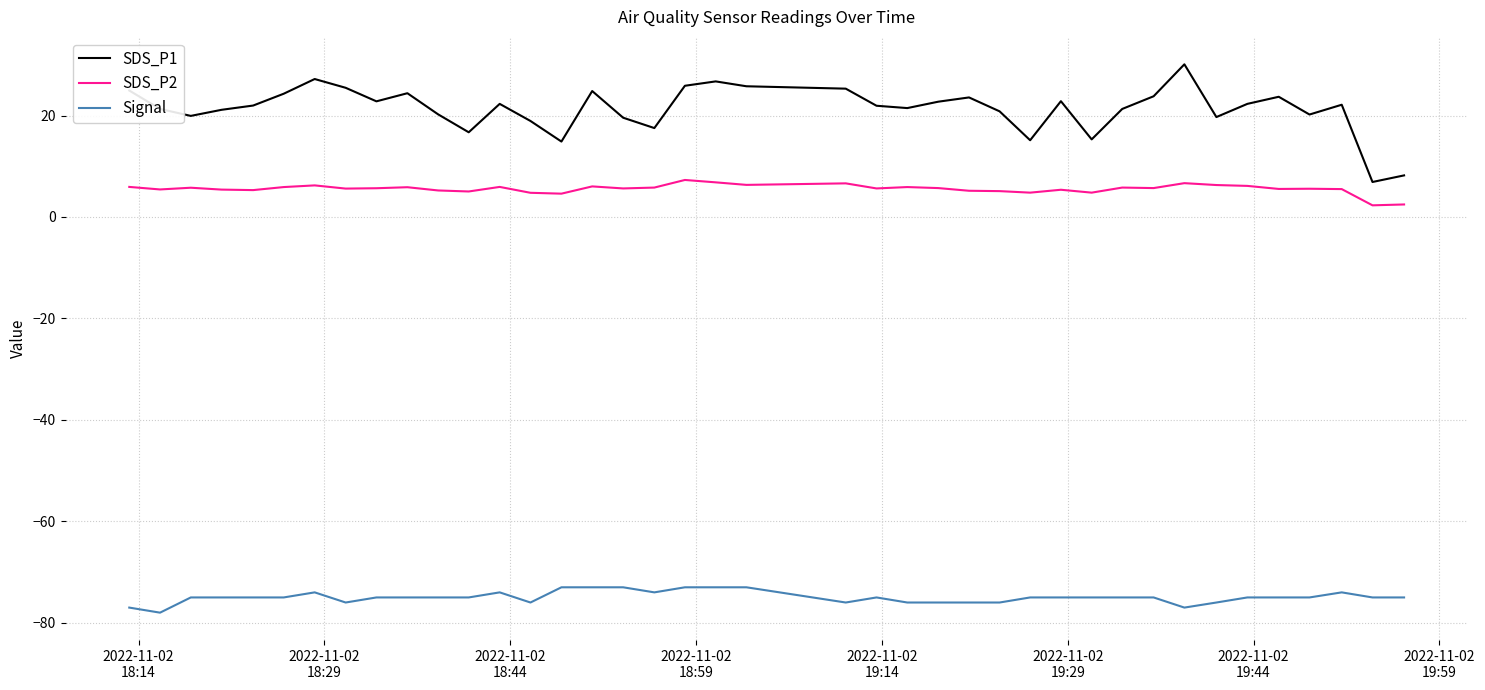

Which series has the largest total across all categories?

SDS_P1